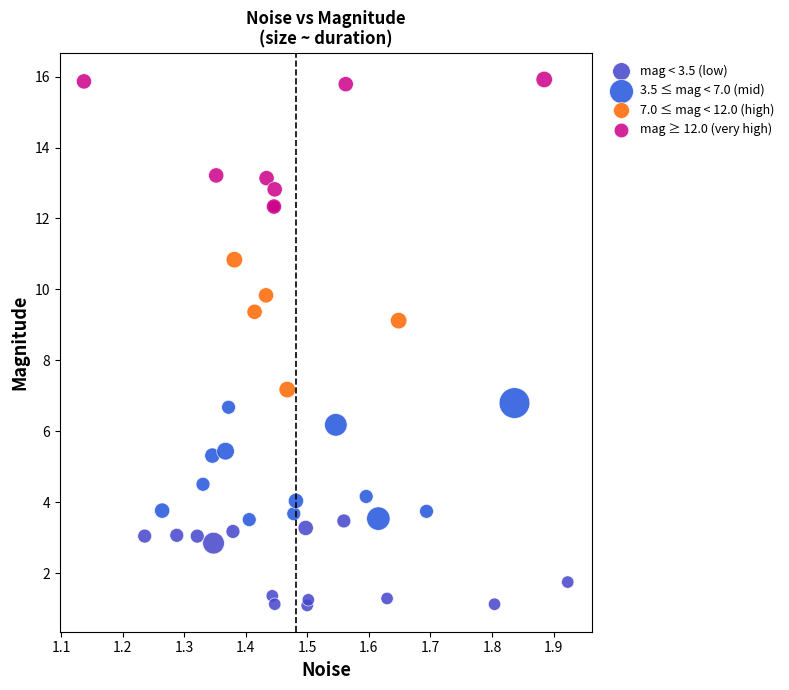

Which series contains the lowest Y value?

mag < 3.5 (low)